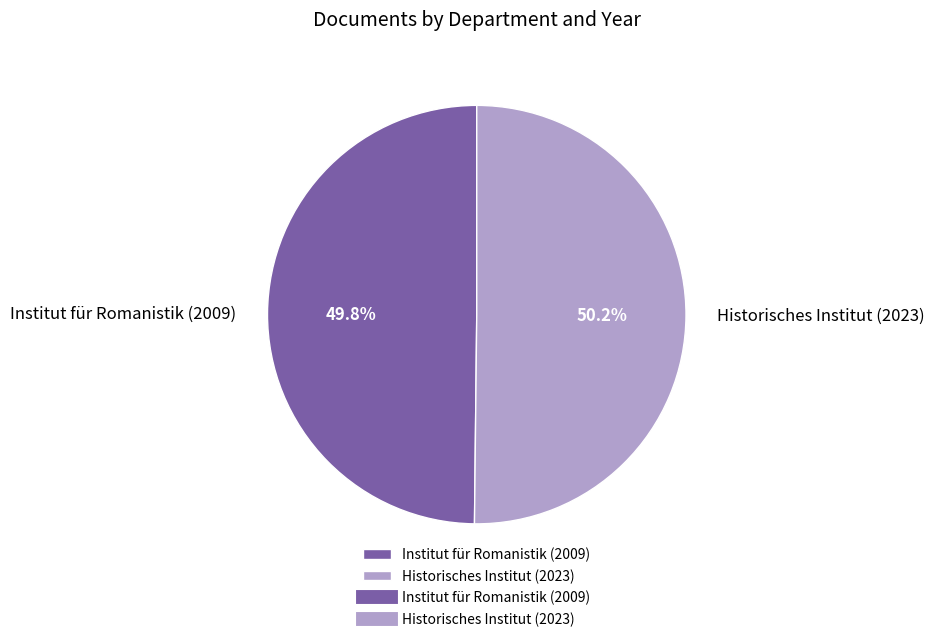

Is the sum of Historisches Institut (2023) and Institut für Romanistik (2009) greater than half?

Yes